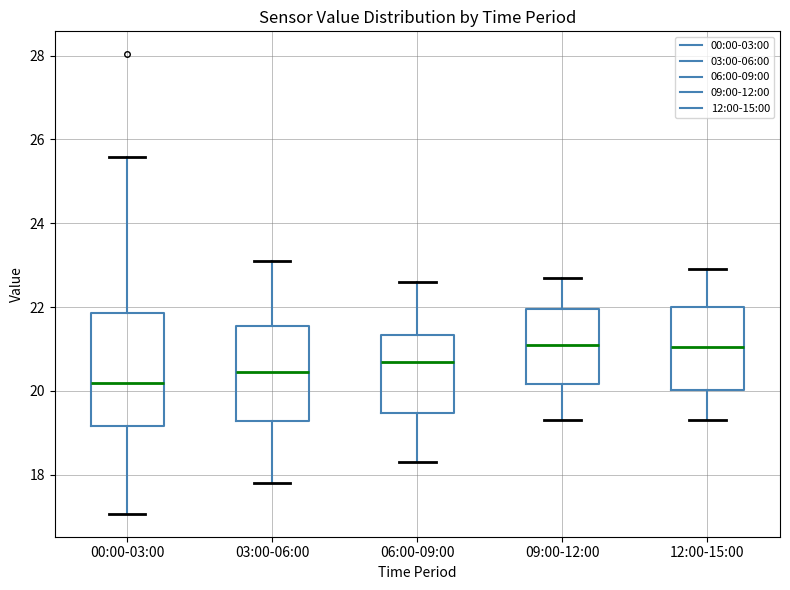

Reading left to right, read every box against the y-axis: the position of its median line, the range the box covers, and the ends of its whiskers. The values are not printed on the chart, so give them approximately, as read against the axis.

00:00-03:00: median 20.2, box 19.2 to 21.8, whiskers 17.0 to 25.6
03:00-06:00: median 20.4, box 19.2 to 21.6, whiskers 17.8 to 23.2
06:00-09:00: median 20.8, box 19.4 to 21.4, whiskers 18.4 to 22.6
09:00-12:00: median 21.2, box 20.2 to 22.0, whiskers 19.4 to 22.8
12:00-15:00: median 21.0, box 20.0 to 22.0, whiskers 19.4 to 23.0